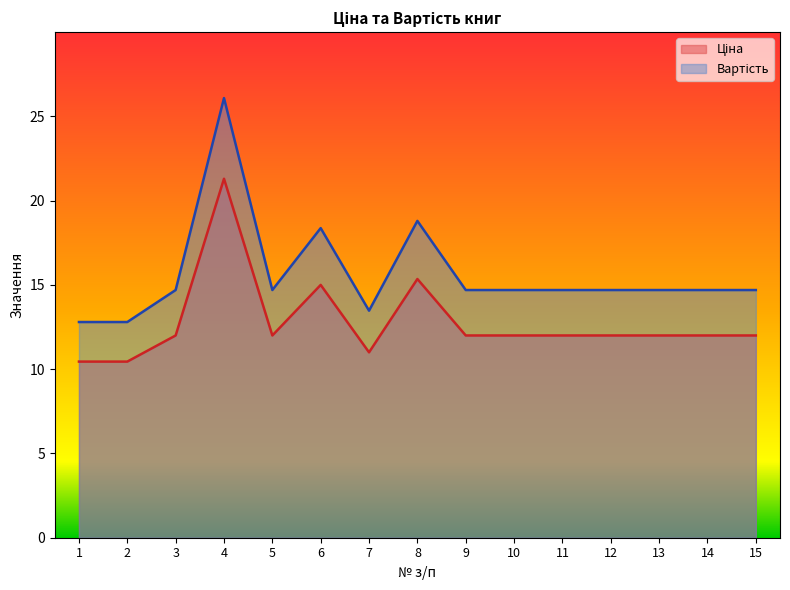

Which category has the highest value in the Вартість series?

4